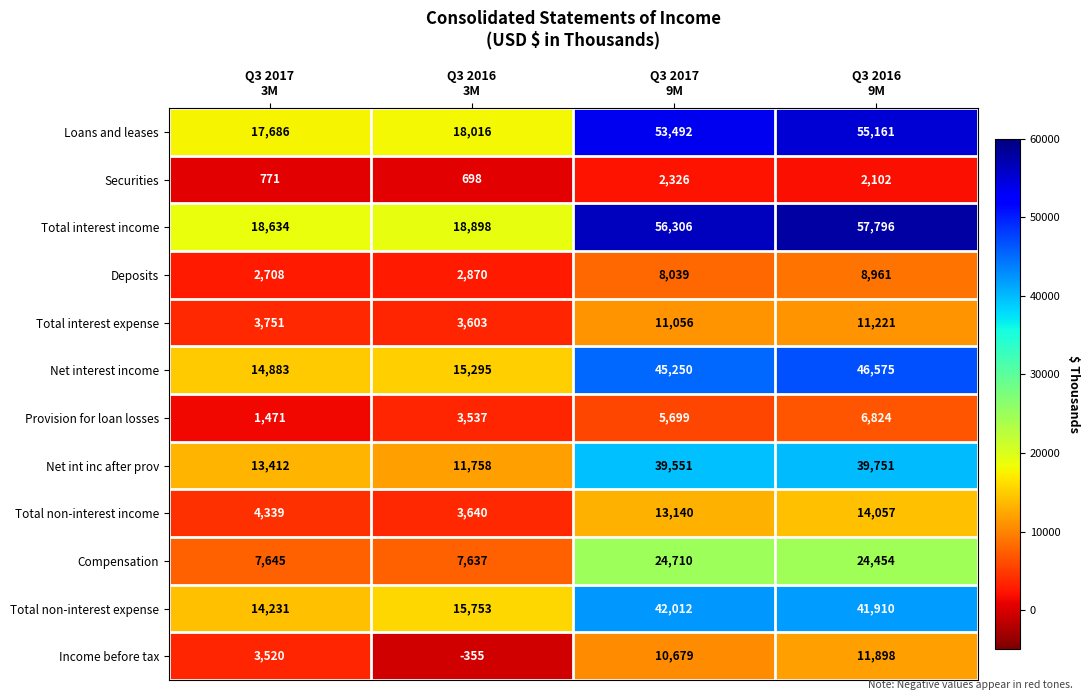

How many Provision for loan losses values are between 3537 and 6824?

3